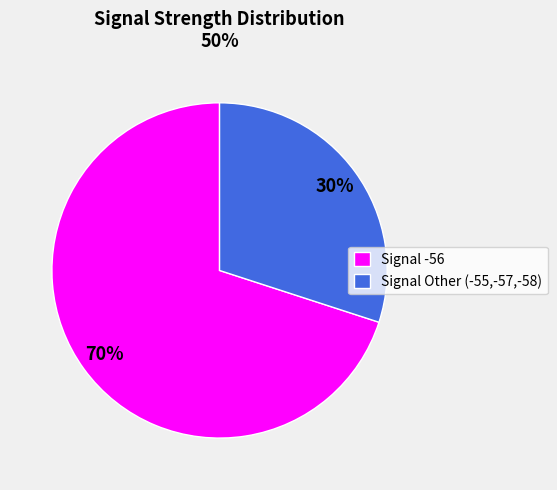

What is the largest slice in the pie chart?

Signal -56